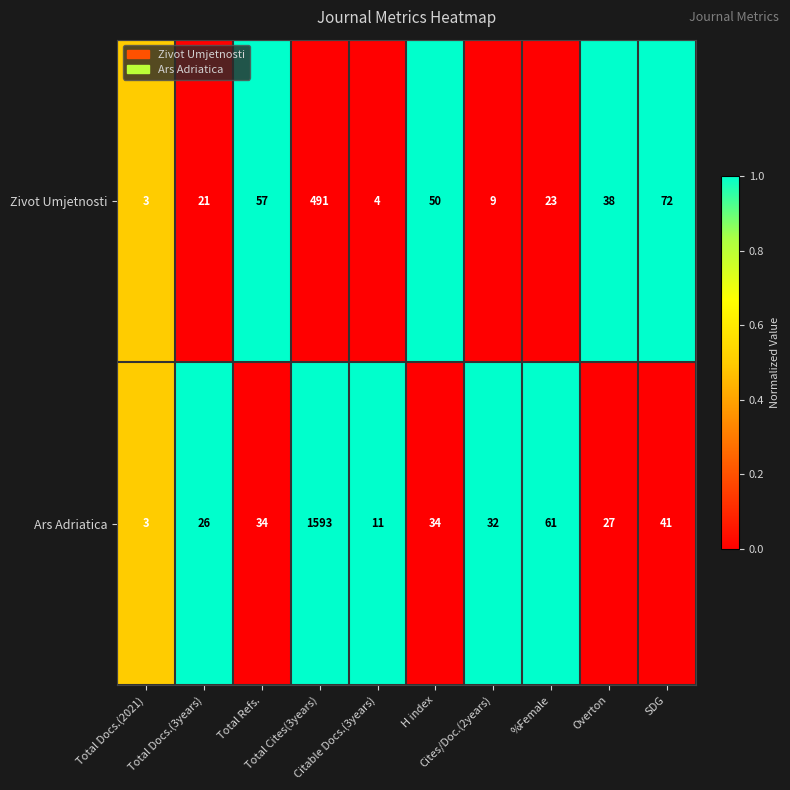

What is the average value of the Ars Adriatica series?

186